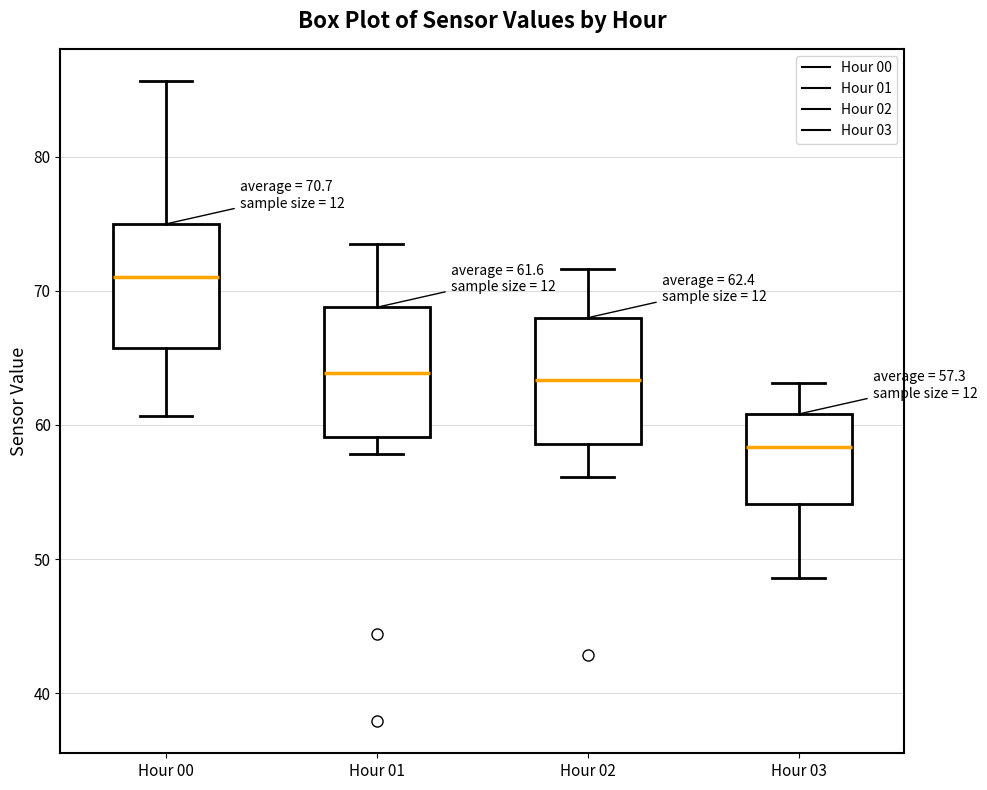

Which box has the highest median line?

Hour 00